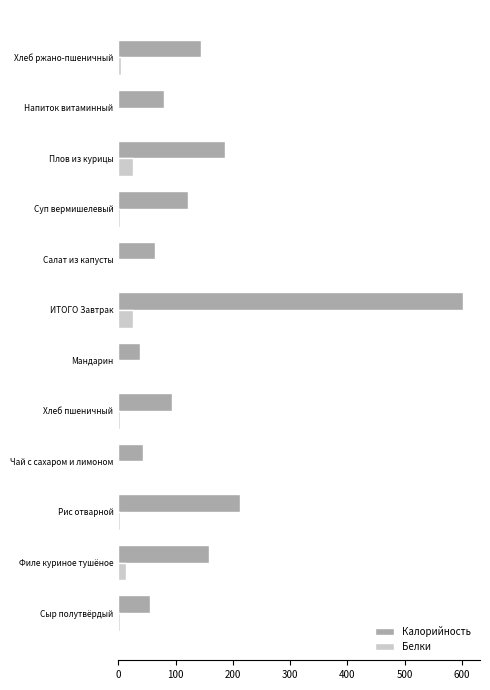

What is the average value of the Калорийность series?

149.8